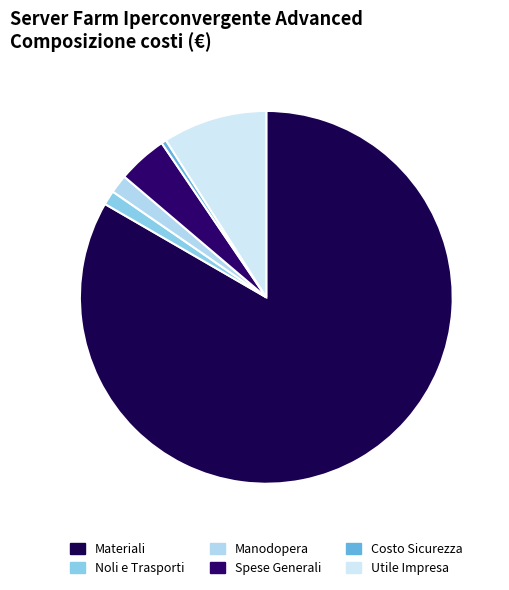

To the nearest percent, what is the combined percentage of Noli e Trasporti and Manodopera?

3%